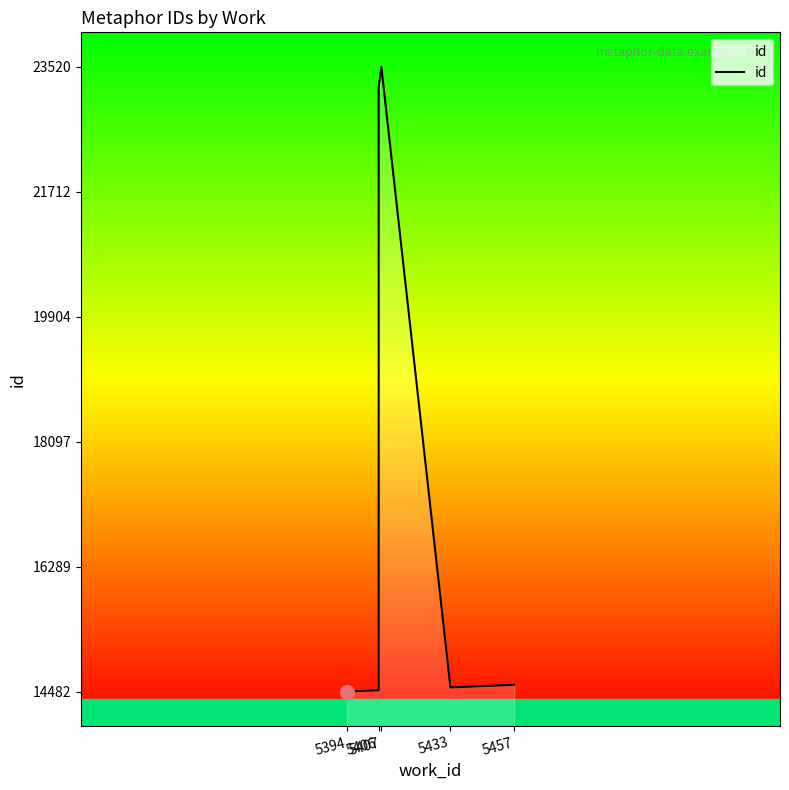

Is it true that the value at 5433 is 6803?

False